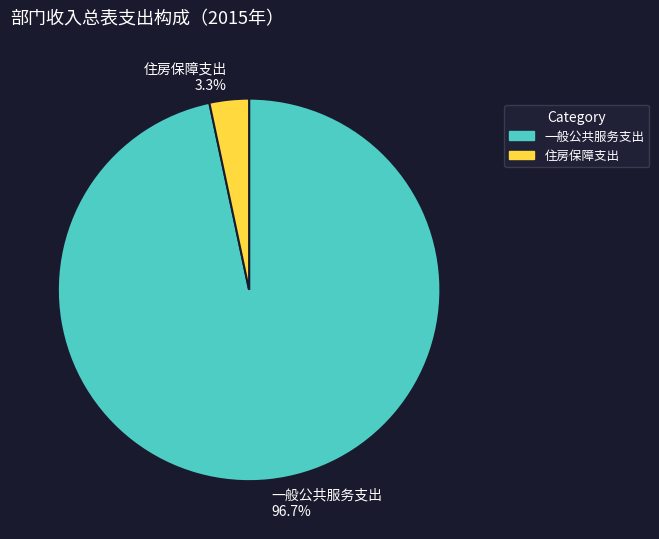

Rank the categories by value from lowest to highest.

住房保障支出, 一般公共服务支出